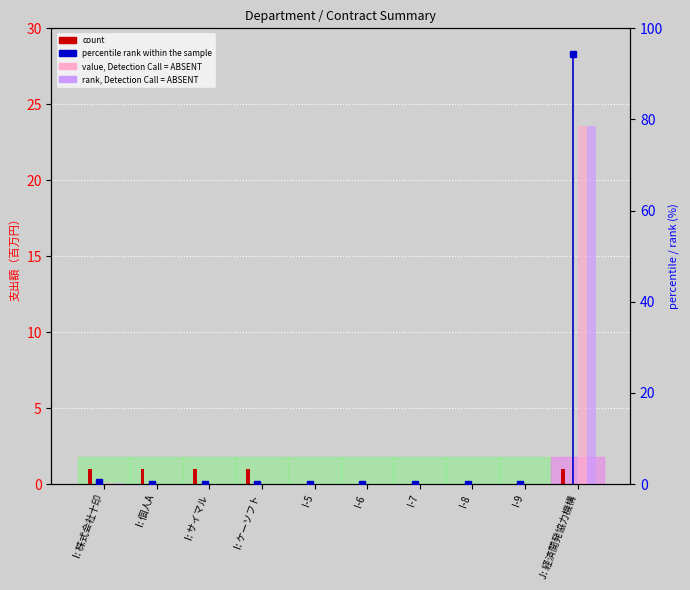

What is the label of the 2nd bar from the left?

I: 個人A